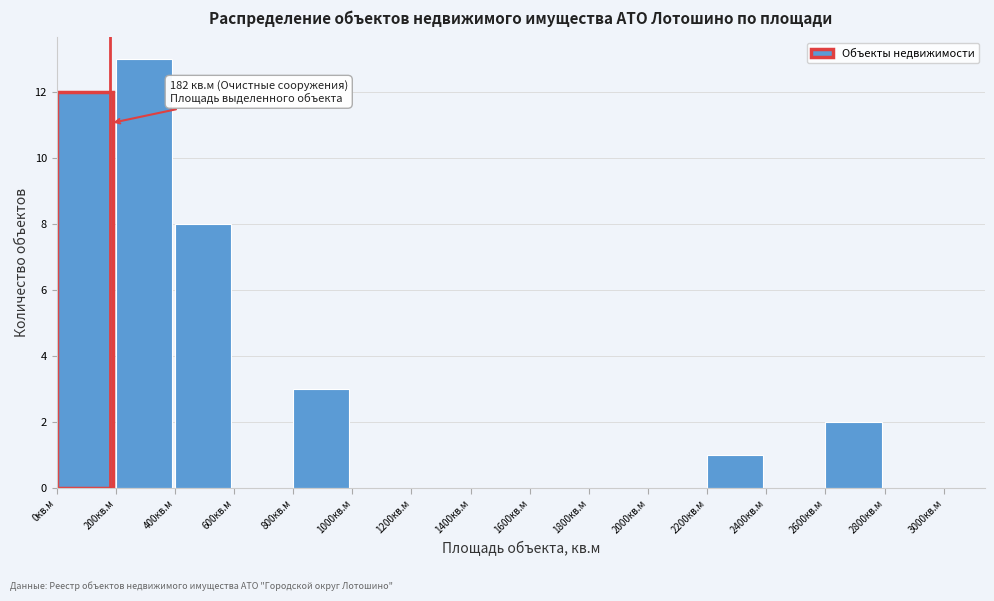

Over which range of the x-axis is the bar tallest?

200 to 400